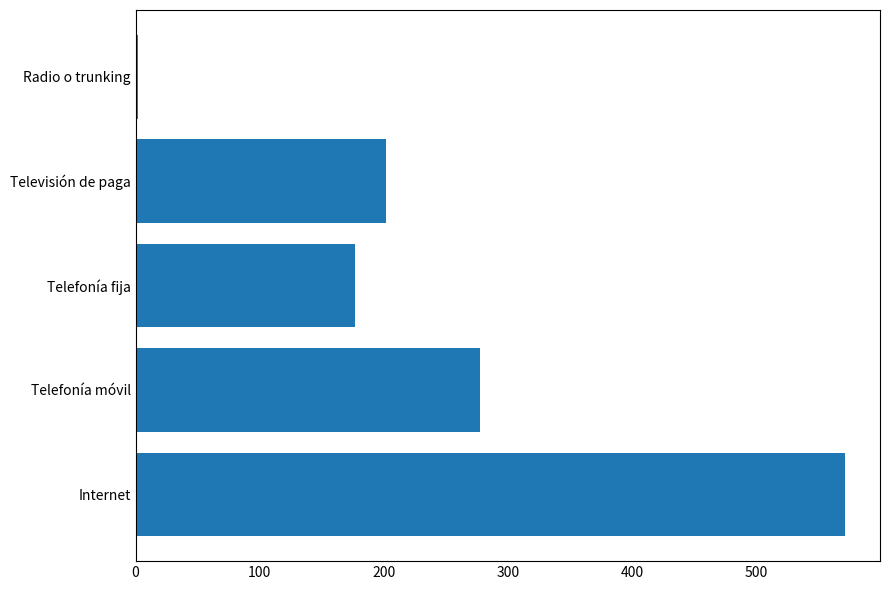

What is the maximum value shown in the chart?

571